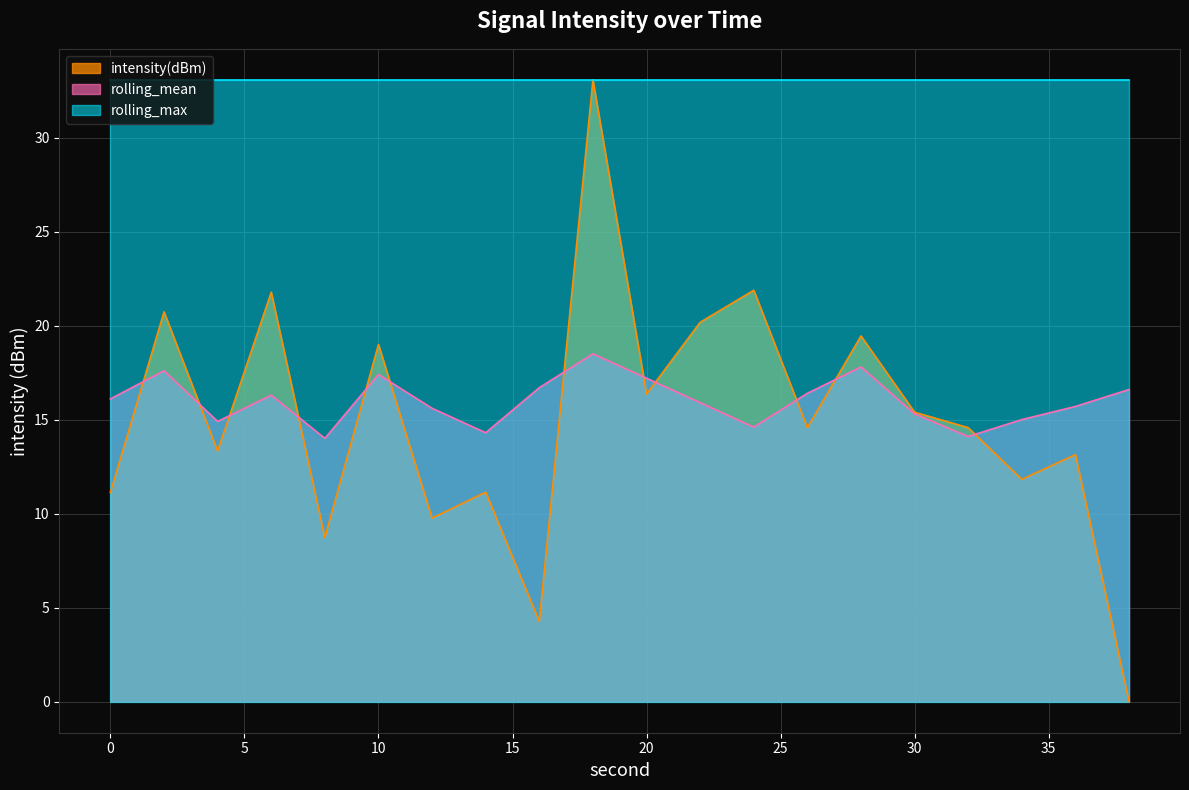

Is the value of rolling_mean at 12 greater than the value of intensity(dBm) at 30?

Yes